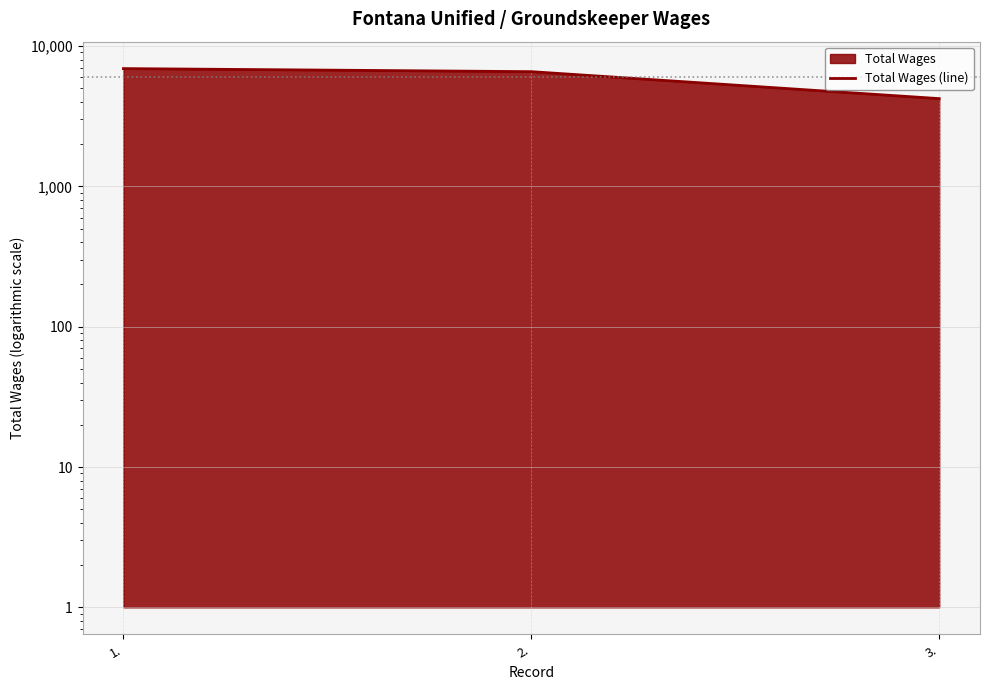

Rank the categories by value from lowest to highest.

3., 2., 1.